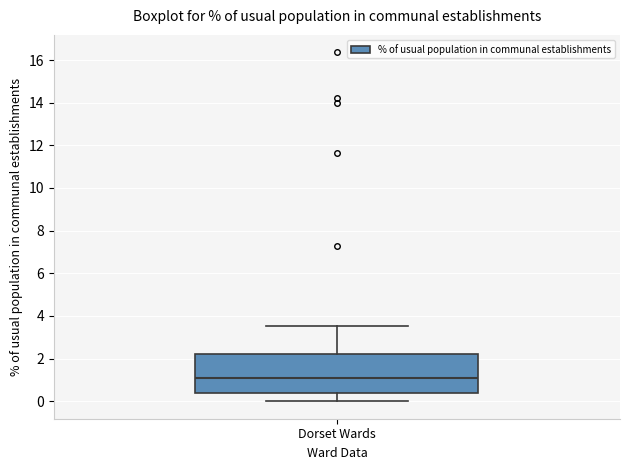

Where is the lower edge of the box for Dorset Wards on the y-axis? The values are not printed on the chart, so give them approximately, as read against the axis.

0.4